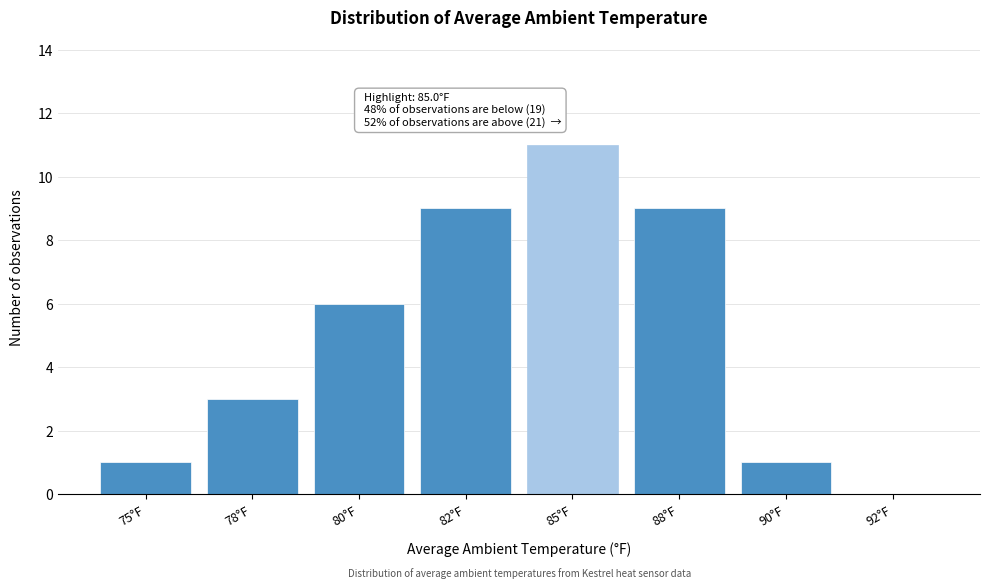

Reading right to left, list all the values displayed in this chart.

92°F=0	90°F=1	88°F=9	85°F=11	82°F=9	80°F=6	78°F=3	75°F=1